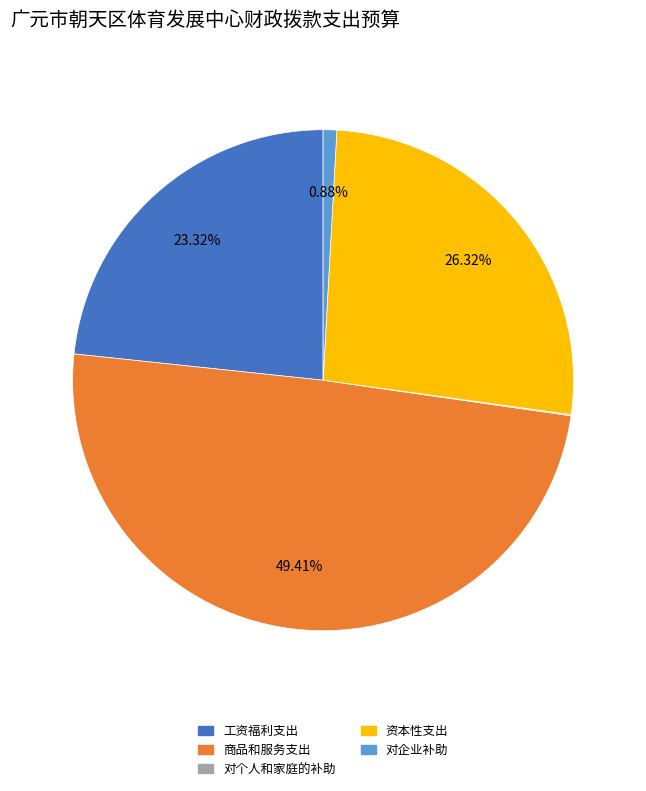

Which category has the biggest portion of the pie?

商品和服务支出